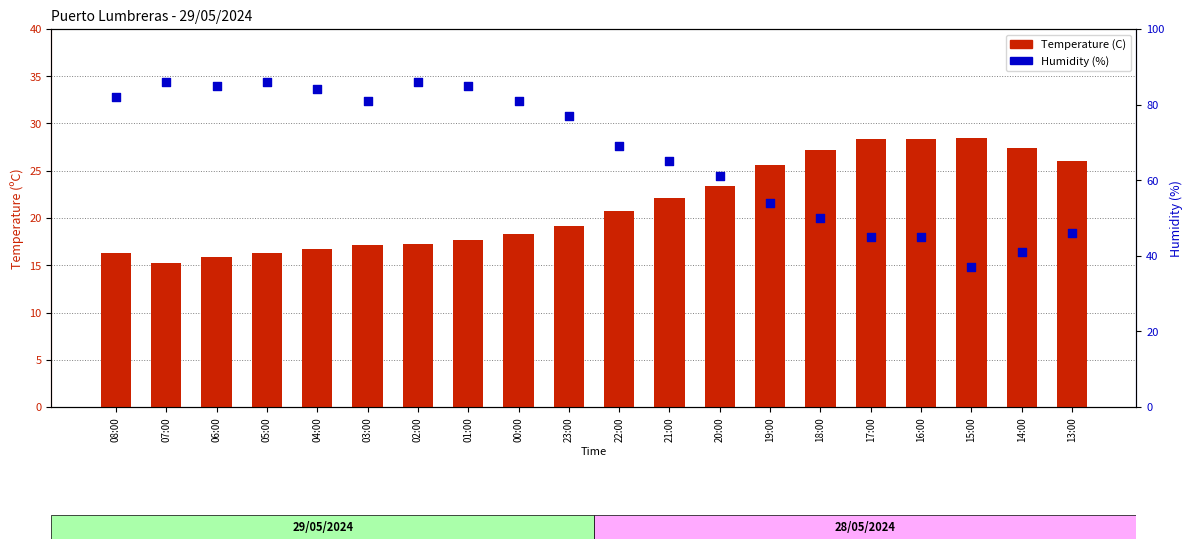

Which series reaches the minimum Y coordinate?

Temperature (C)